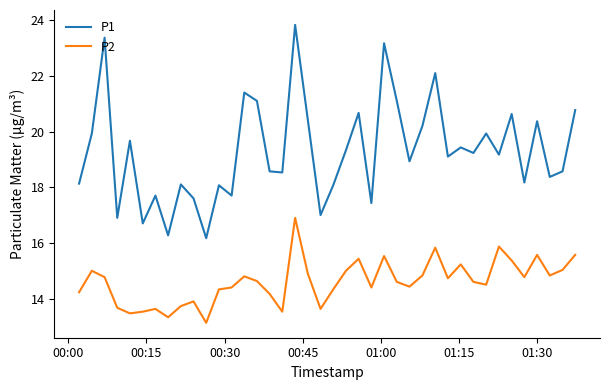

True or false: P1 and P2 cross at least once.

False